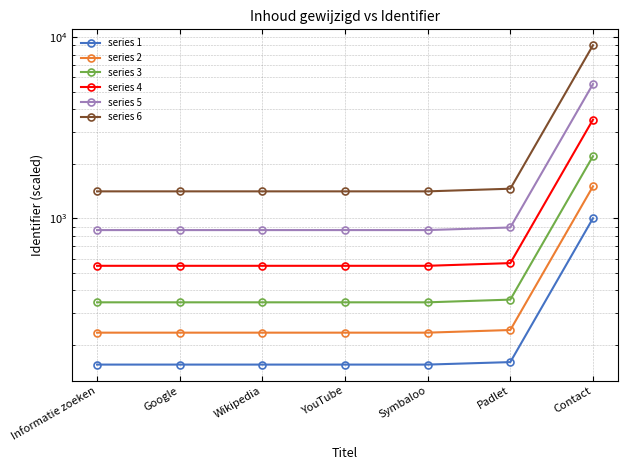

Which category has the highest value across all series?

Contact